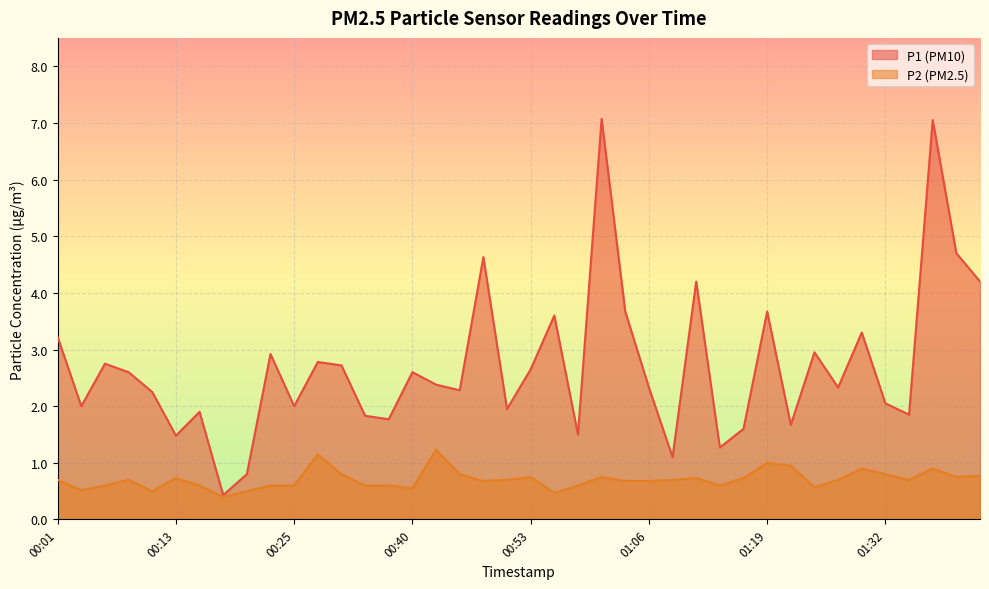

True or false: P1 has more than 0 points higher than both neighbors.

True